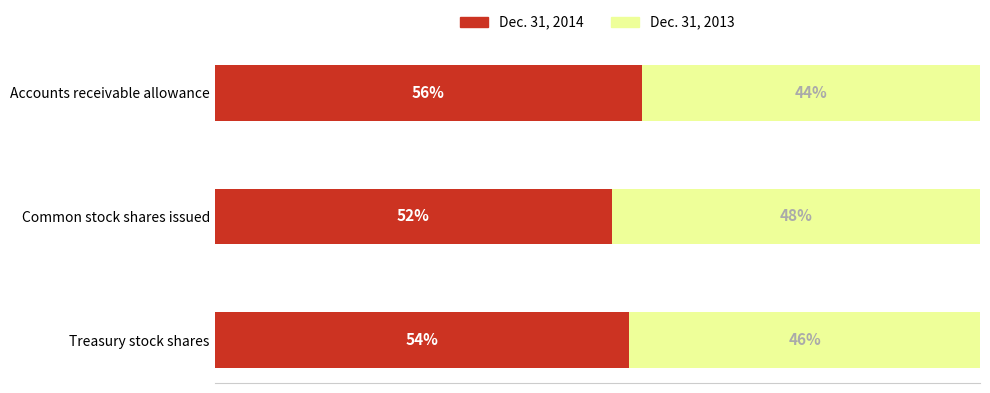

Rank the categories by Dec. 31, 2014 value from lowest to highest.

Common stock shares issued, Treasury stock shares, Accounts receivable allowance